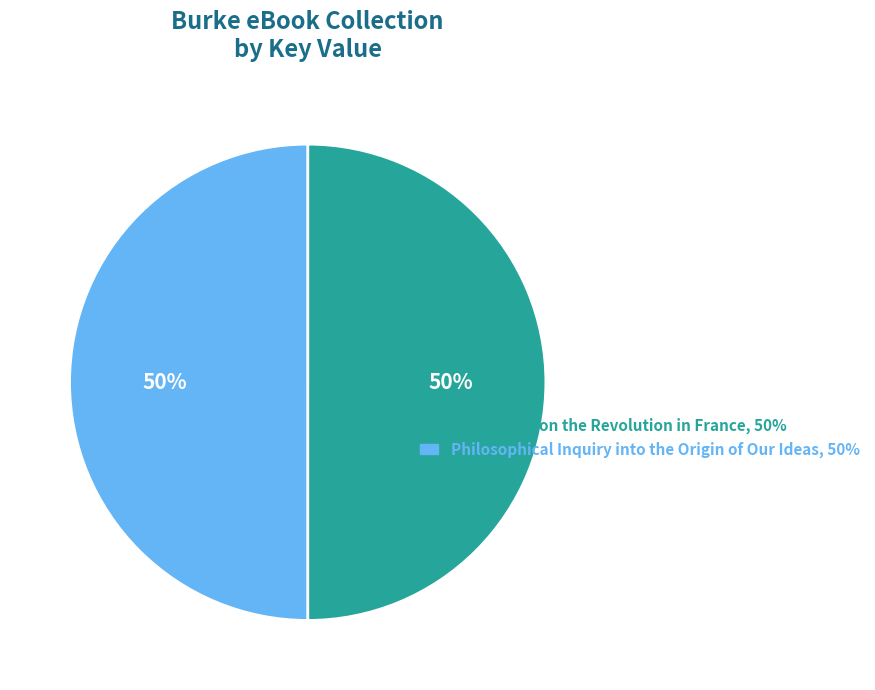

Count the number of slices in the pie.

2